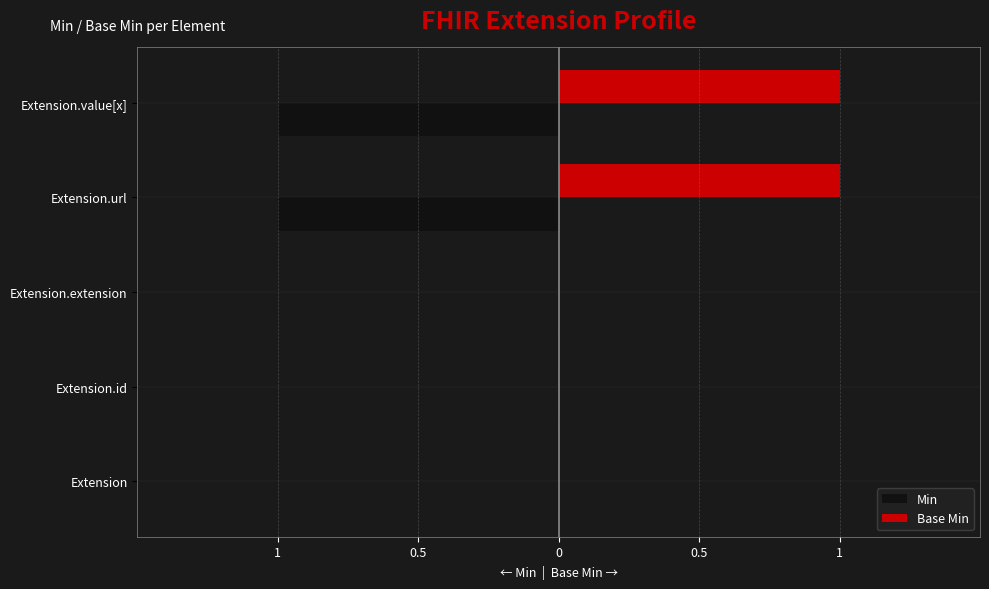

What are all the series names shown in the legend?

Min, Base Min